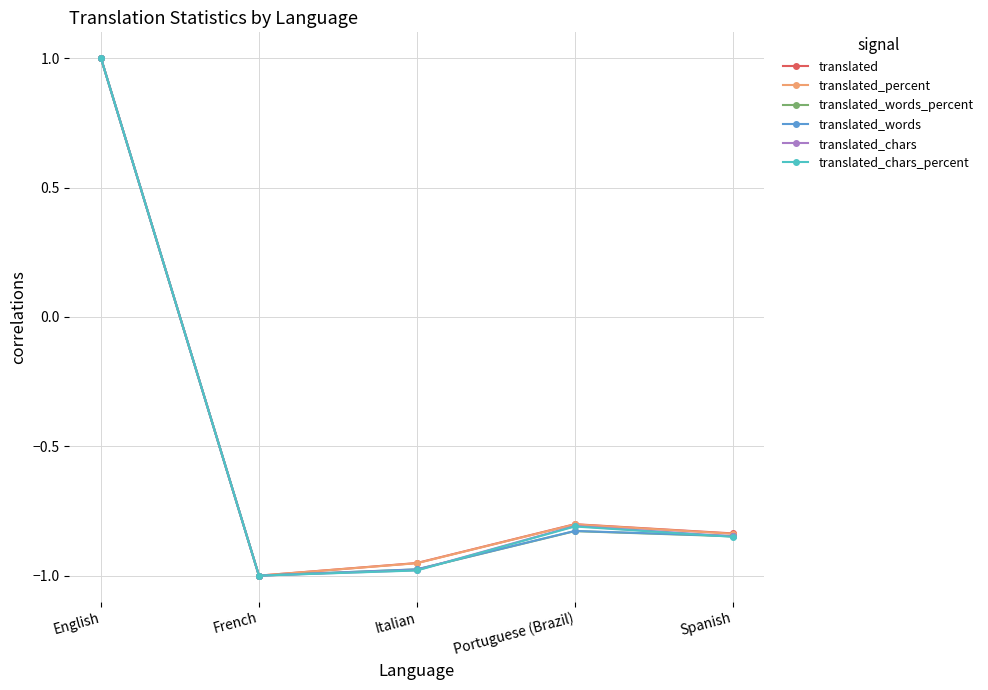

Which series changed the most between English and Portuguese (Brazil)?

translated_words_percent